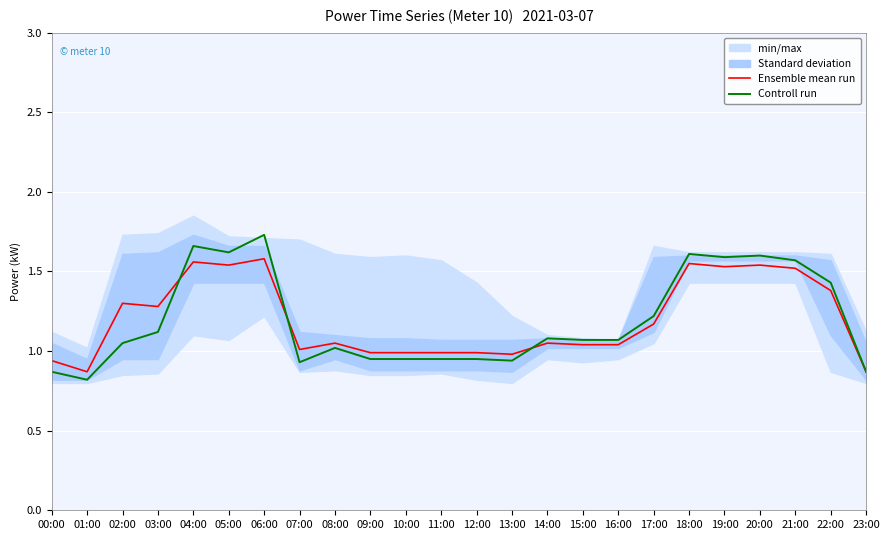

Reading left to right, transcribe all the data shown in this chart.

Ensemble mean run: 0.9	0.9	1.3	1.3	1.6	1.5	1.6	1.0	1.1	1.0	1.0	1.0	1.0	1.0	1.1	1.0	1.0	1.2	1.6	1.5	1.5	1.5	1.4	0.9
Controll run: 0.9	0.8	1.1	1.1	1.7	1.6	1.7	0.9	1.0	0.9	0.9	0.9	0.9	0.9	1.1	1.1	1.1	1.2	1.6	1.6	1.6	1.6	1.4	0.9